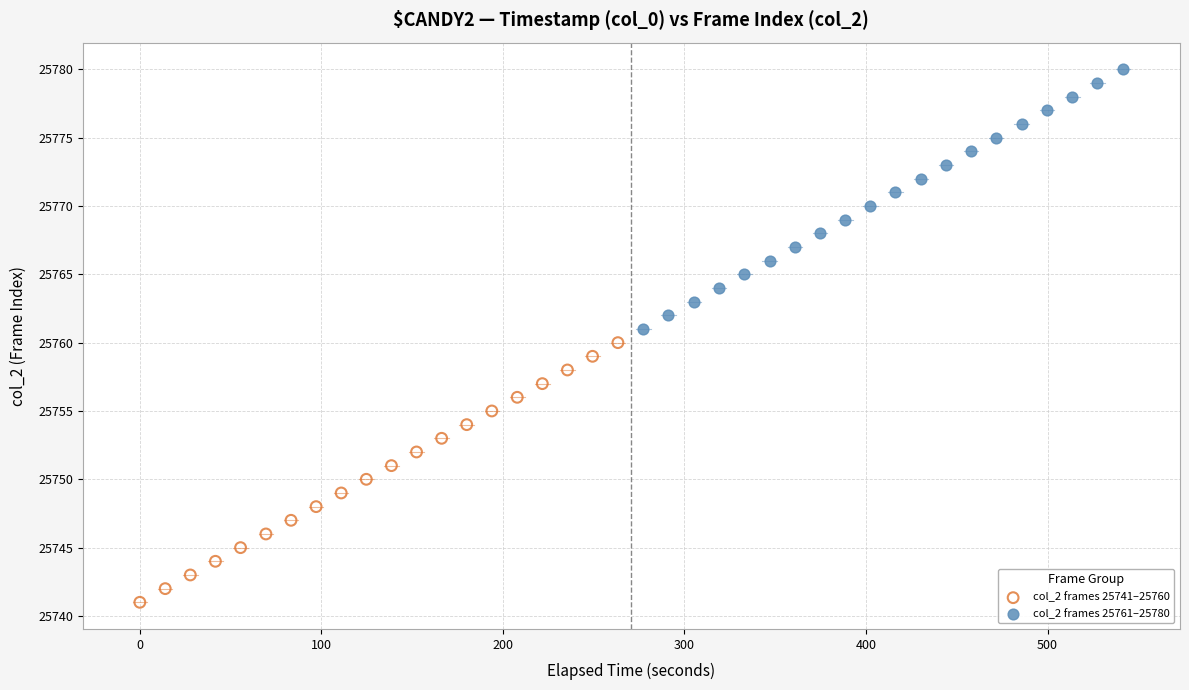

Which series contains the lowest Y value?

col_2 frames 25741–25760